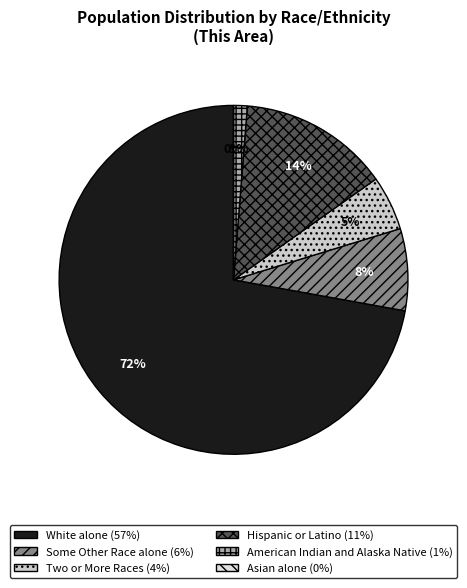

Does White alone represent more than half of the total?

Yes